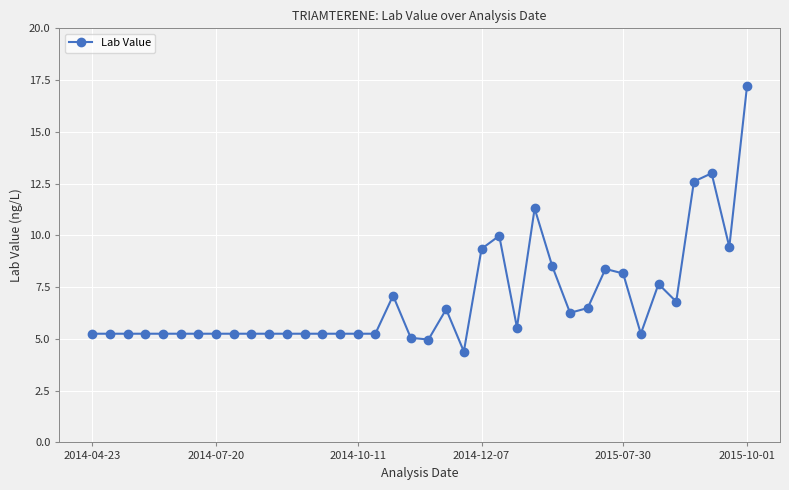

What is the greatest value displayed?

17.2